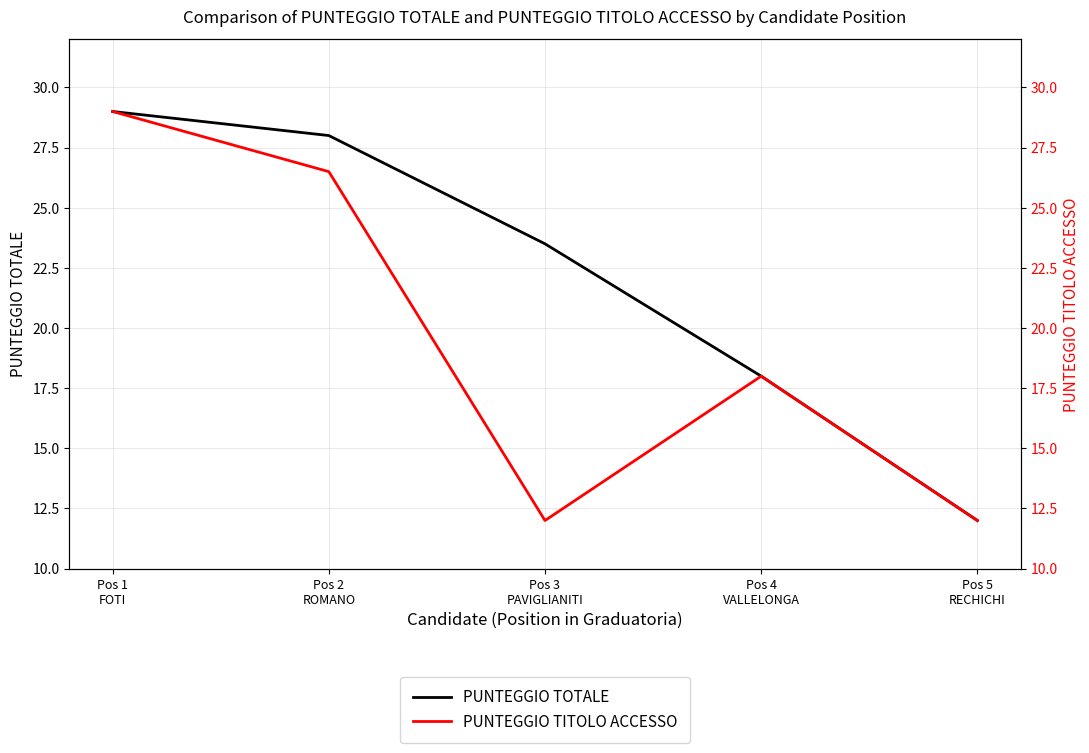

Reading left to right, transcribe all the data shown in this chart.

PUNTEGGIO TOTALE: 29.0	28.0	23.5	18.0	12.0
PUNTEGGIO TITOLO ACCESSO: 29.0	26.5	12.0	18.0	12.0